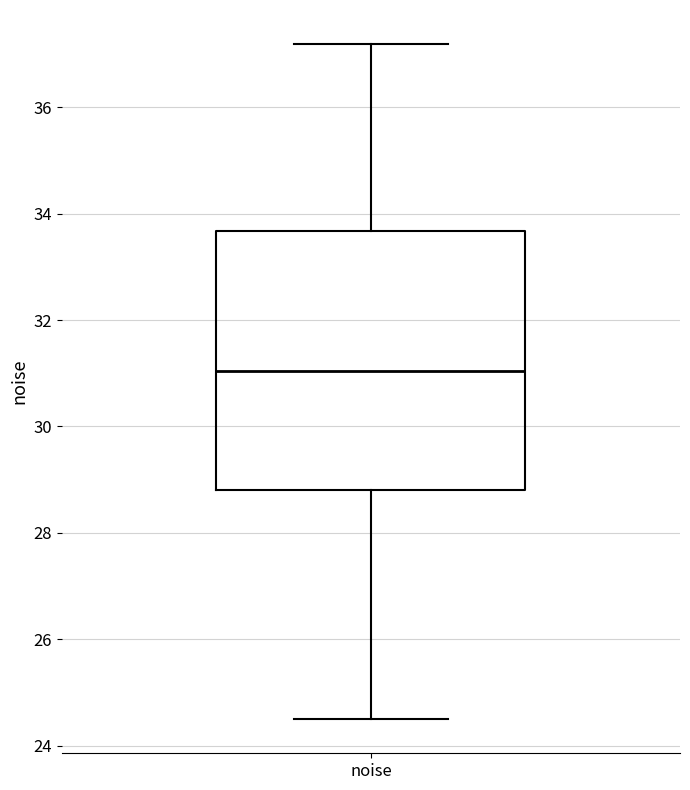

Read this box plot against the y-axis: the position of the median line, the range covered by the box, and the ends of both whiskers. The values are not printed on the chart, so give them approximately, as read against the axis.

median 31.0, box 28.8 to 33.6, whiskers 24.4 to 37.2